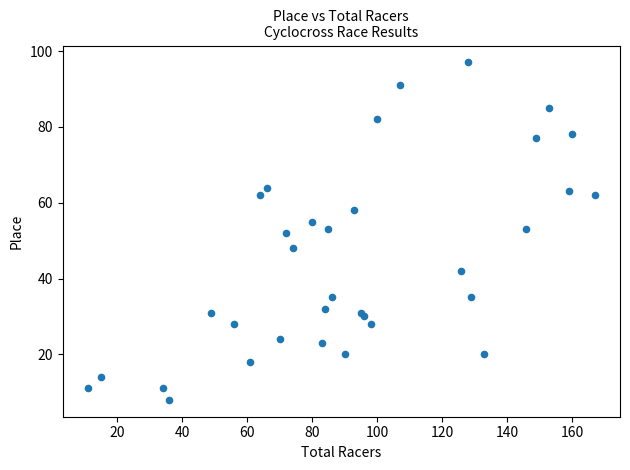

What is the range of Y values (max minus min)?

89